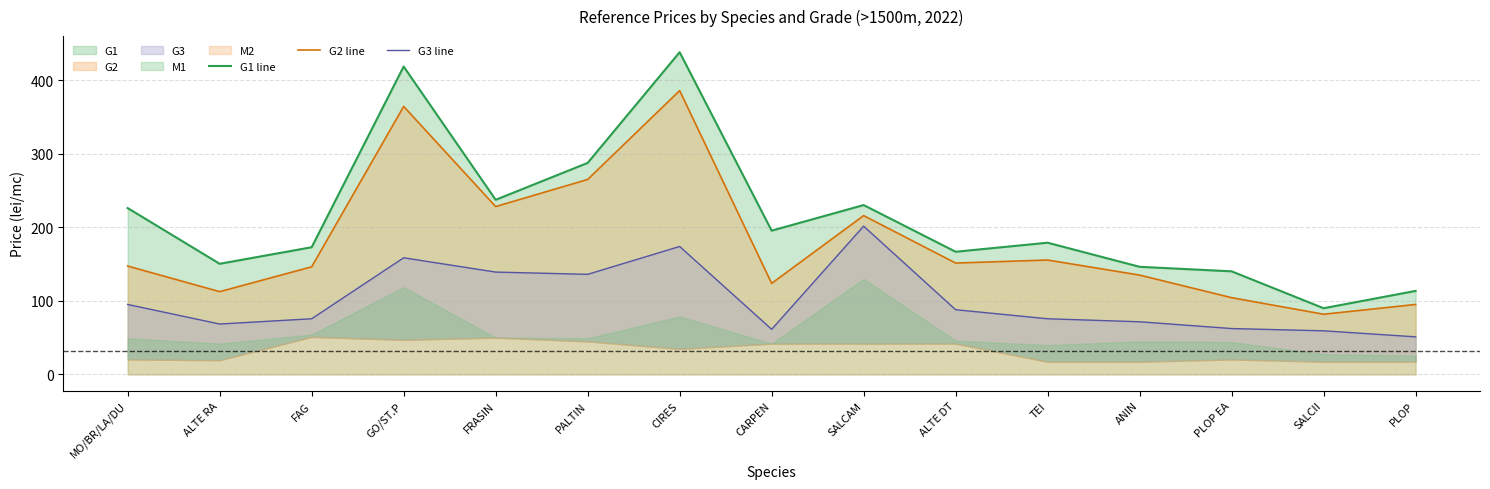

Where does the G1 line series first go above 179?

MO/BR/LA/DU